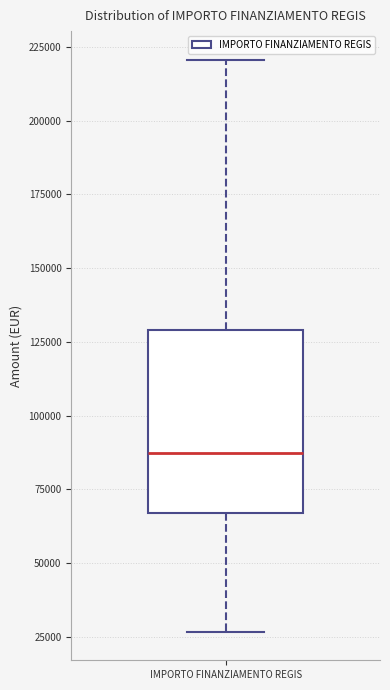

Read this box plot against the y-axis: the position of the median line, the range covered by the box, and the ends of both whiskers. The values are not printed on the chart, so give them approximately, as read against the axis.

median 85000, box 65000 to 130000, whiskers 25000 to 220000